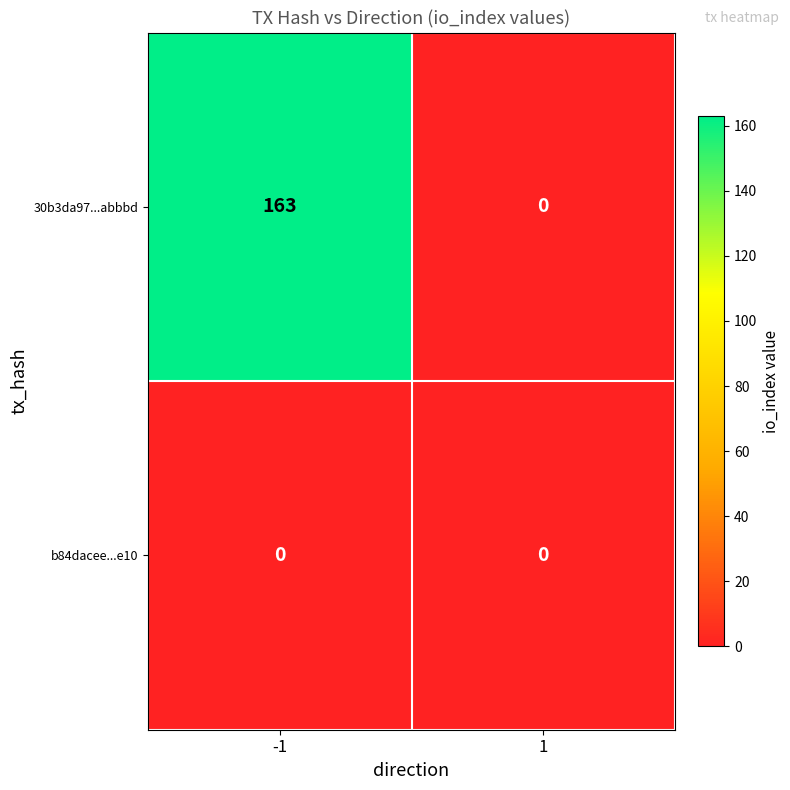

How many series are shown in this chart?

2